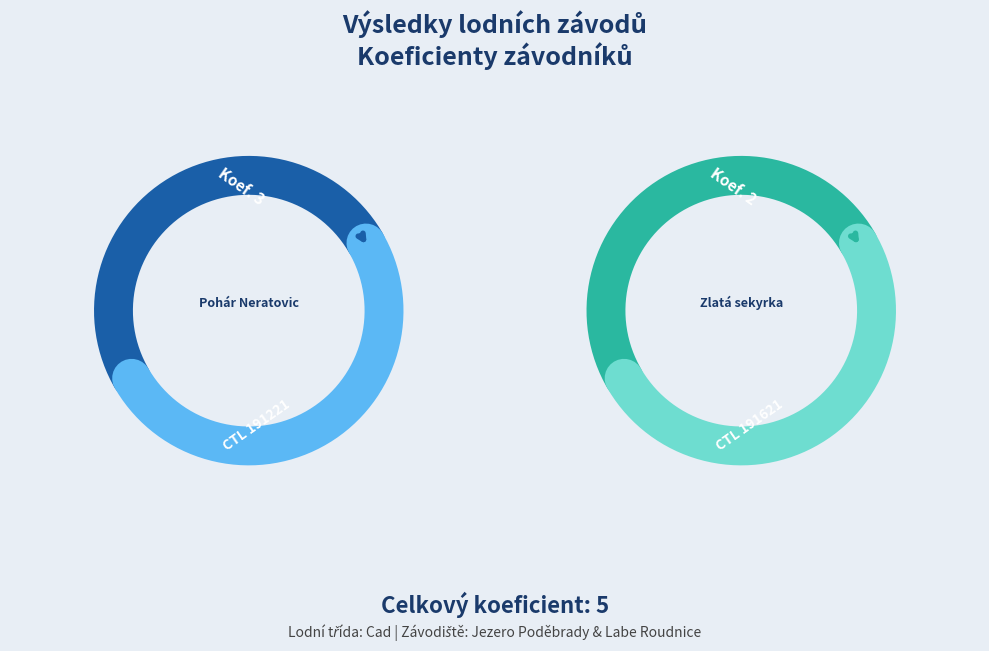

How many segments does this pie chart have?

2